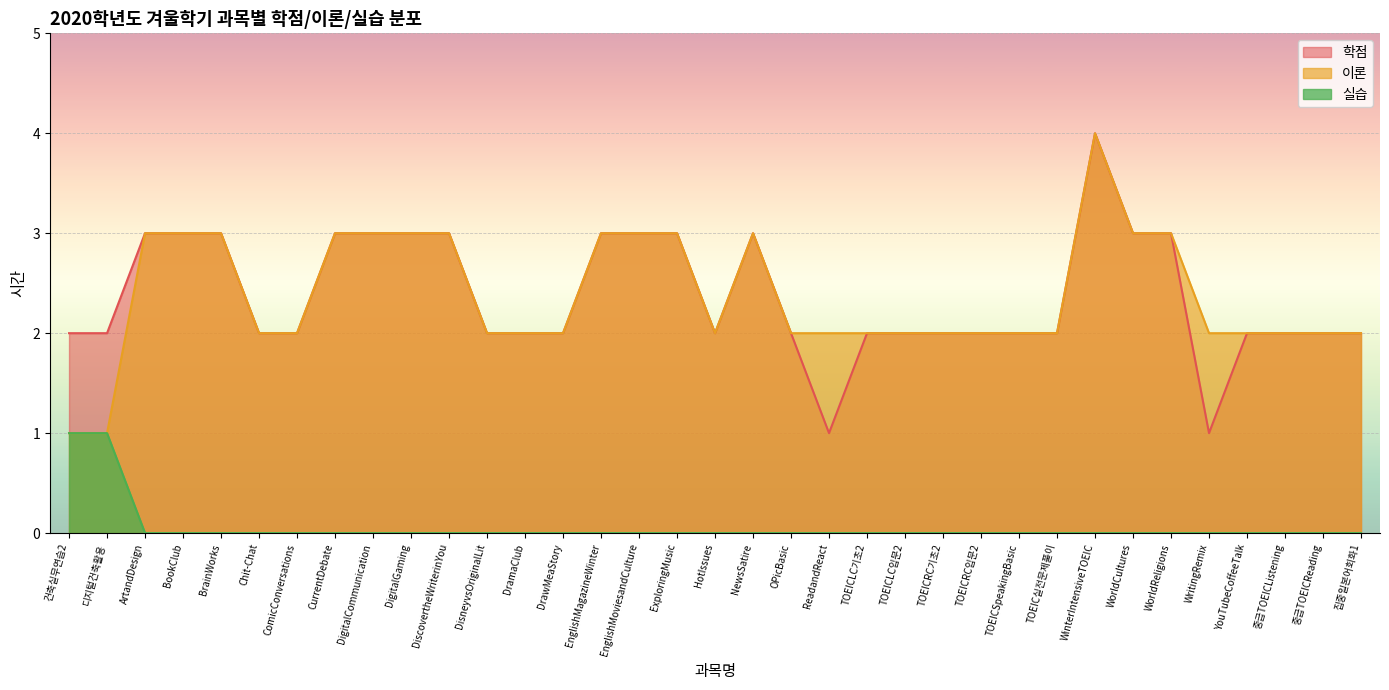

True or false: 학점 and 이론 cross at least once.

False